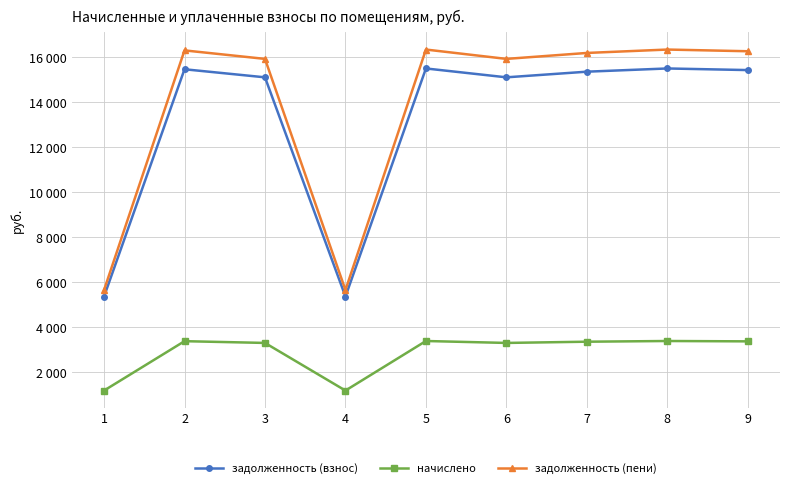

What is the difference between the maximum and second lowest values in the задолженность (пени) series?

10711.0